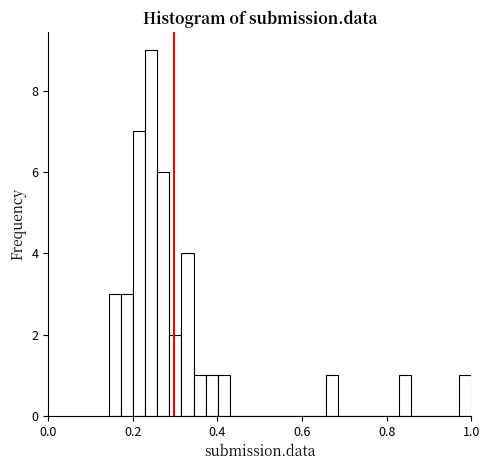

Around what value on the x-axis is the tallest bar? Give the approximate position of its centre, as read against the axis.

0.24